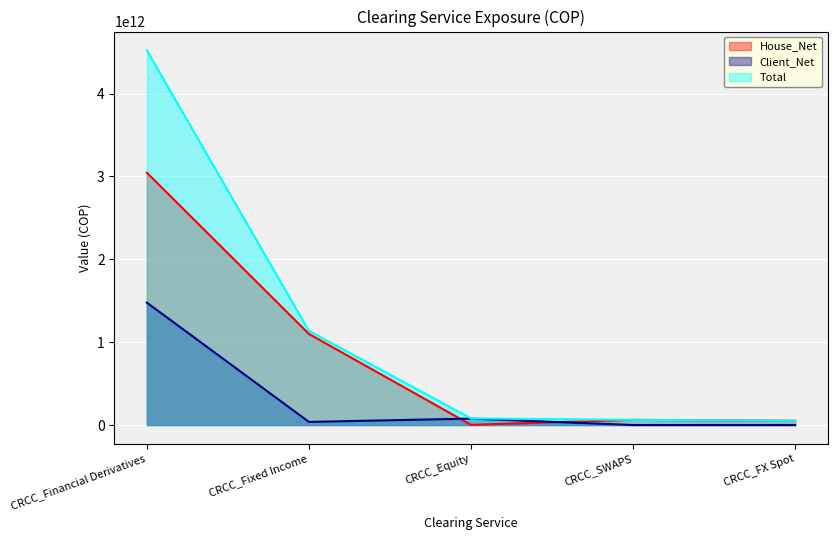

What is the maximum value shown in the chart?

4522898206829.0